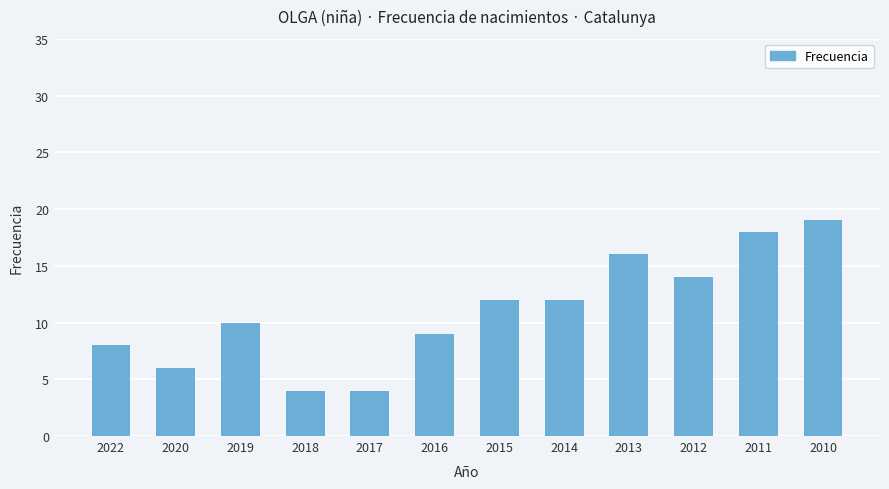

Is it true that the value at 2018 is 2?

False